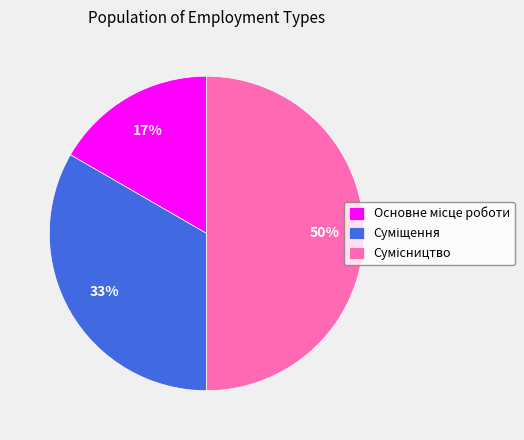

To the nearest percent, what is the difference between the largest and smallest slice percentages?

33%